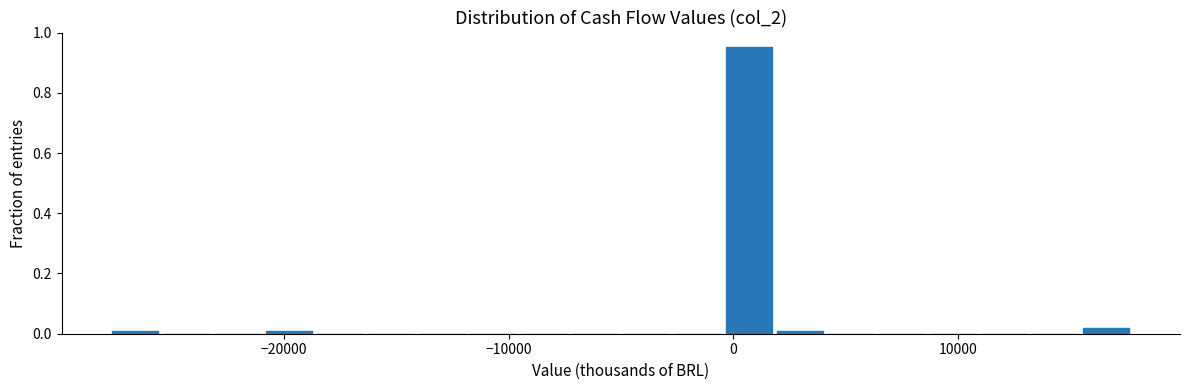

Around what value on the x-axis is the tallest bar? Give the approximate position of its centre, as read against the axis.

1000